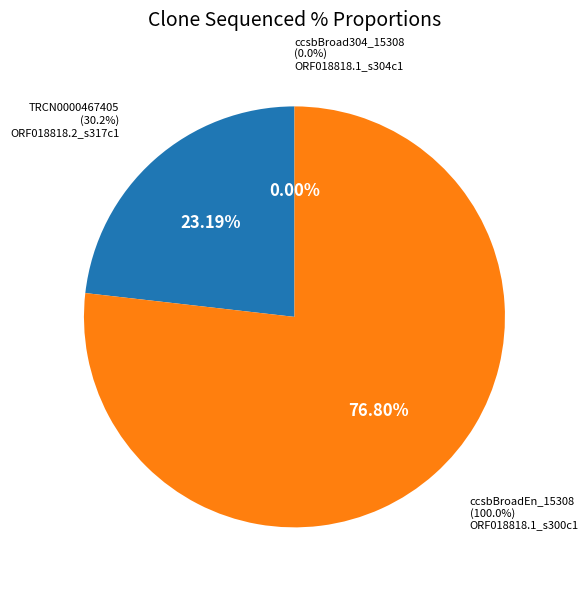

Combined, do ccsbBroadEn_15308 and ccsbBroad304_15308 account for over 50%?

Yes